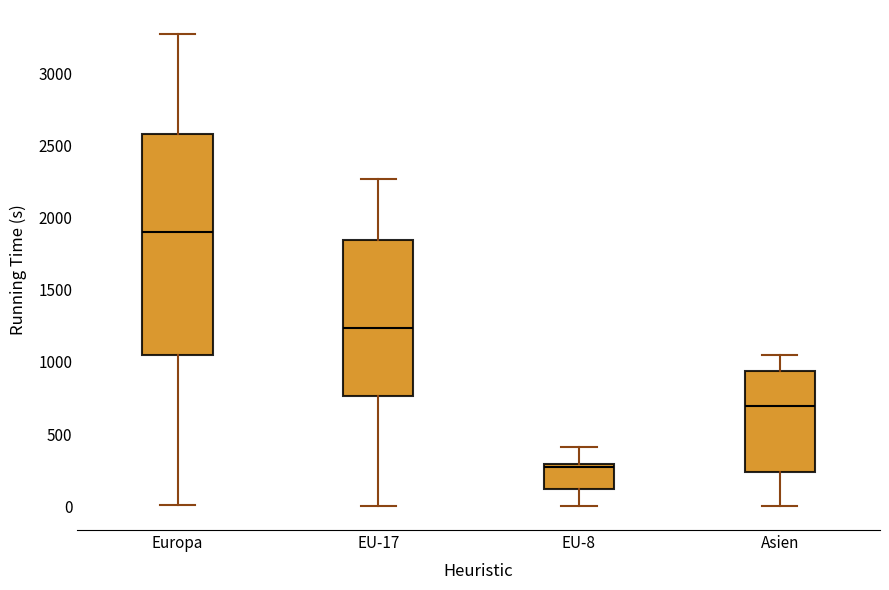

Reading left to right, transcribe this box plot: for each box, give where its median line is, the range the box spans, and where its two whiskers end, as read against the y-axis. The values are not printed on the chart, so give them approximately, as read against the axis.

Europa: median 1900, box 1050 to 2600, whiskers 0 to 3250
EU-17: median 1250, box 750 to 1850, whiskers 0 to 2250
EU-8: median 250, box 100 to 300, whiskers 0 to 400
Asien: median 700, box 250 to 950, whiskers 0 to 1050